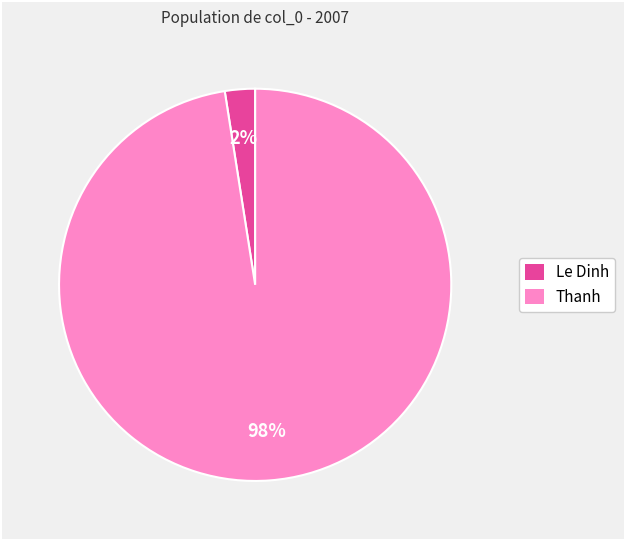

What is the largest slice in the pie chart?

Thanh